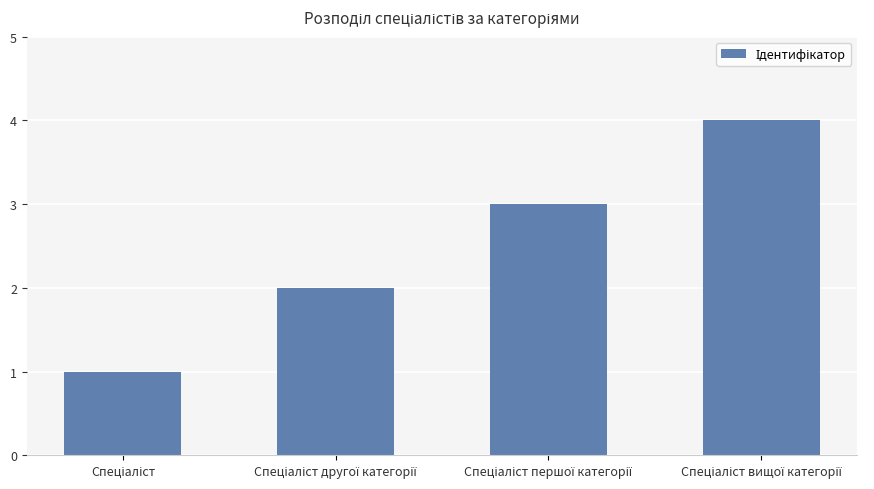

What is the sum of all values?

10